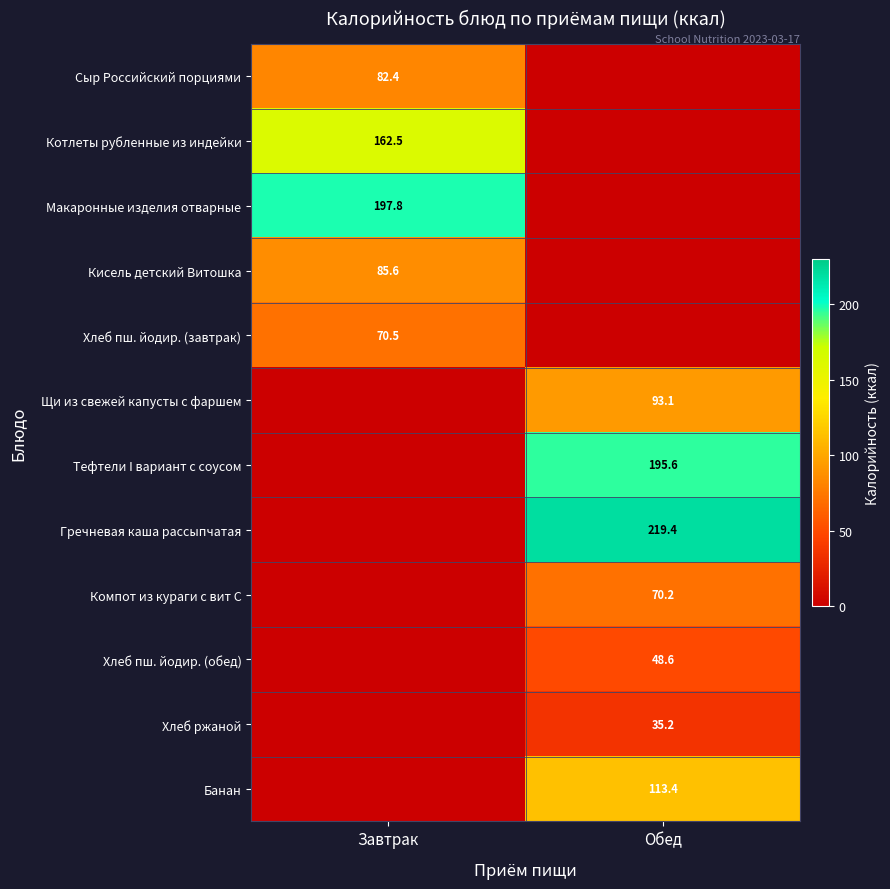

What is the maximum value shown in the chart?

219.4